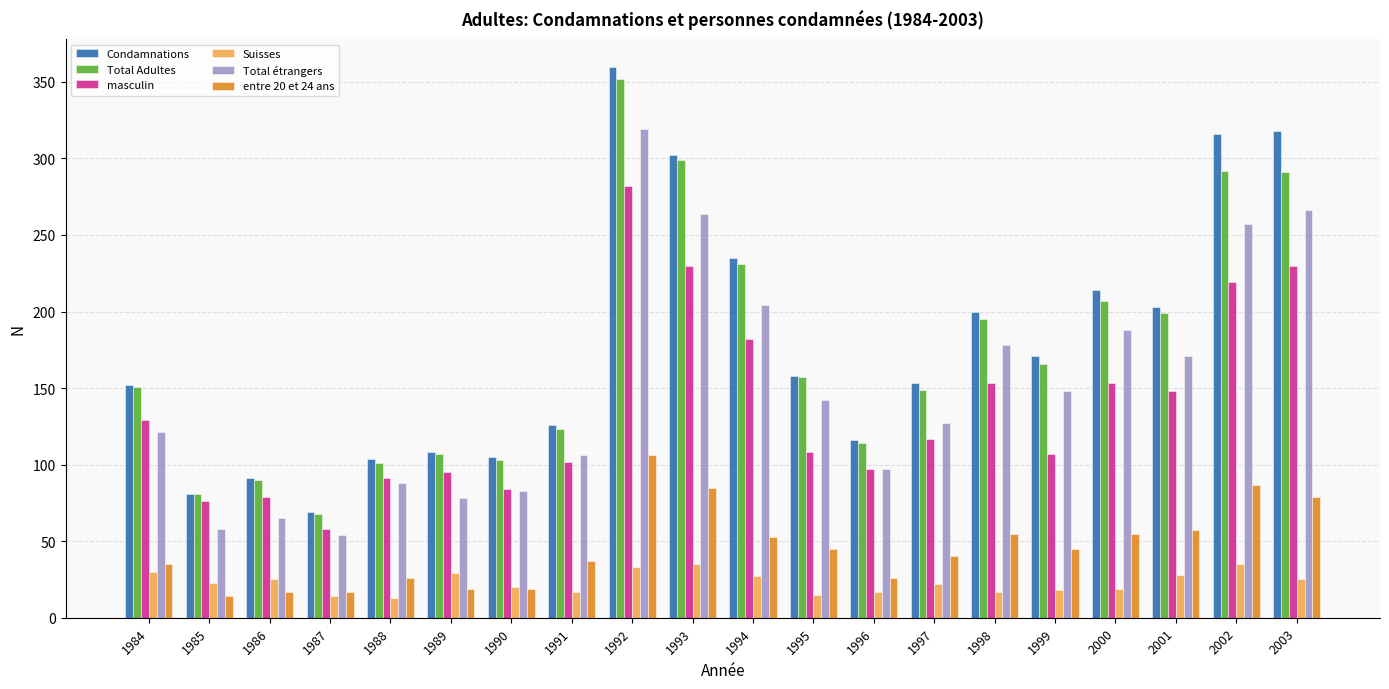

Is it true that Condamnations equals 36 at 1999?

False